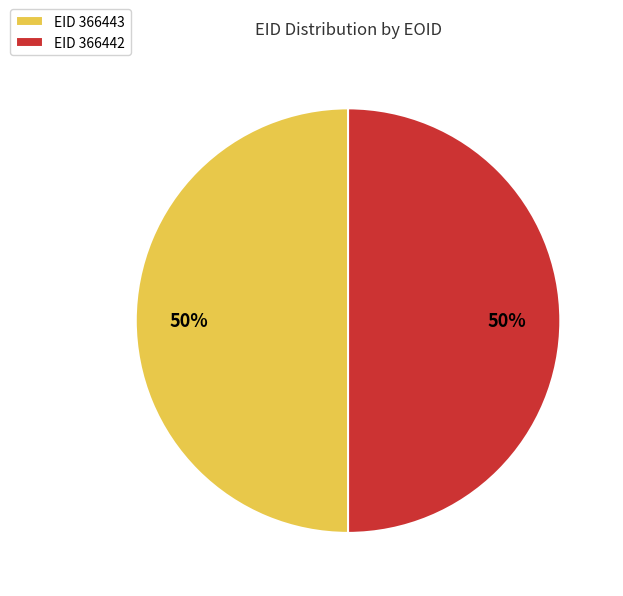

To the nearest percent, what is the average slice percentage?

50%